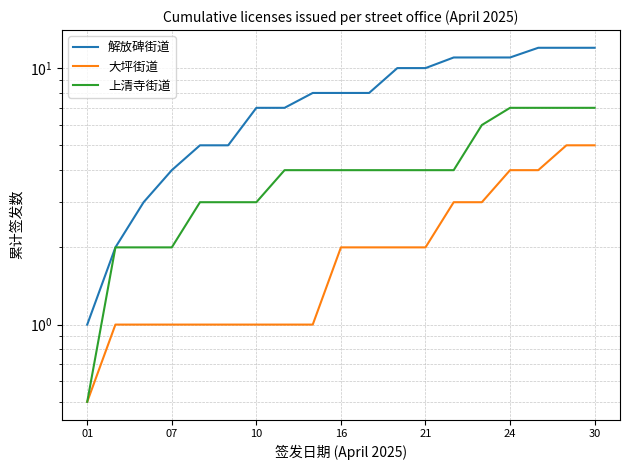

What is the difference between the second highest and minimum values in the 解放碑街道 series?

11.0